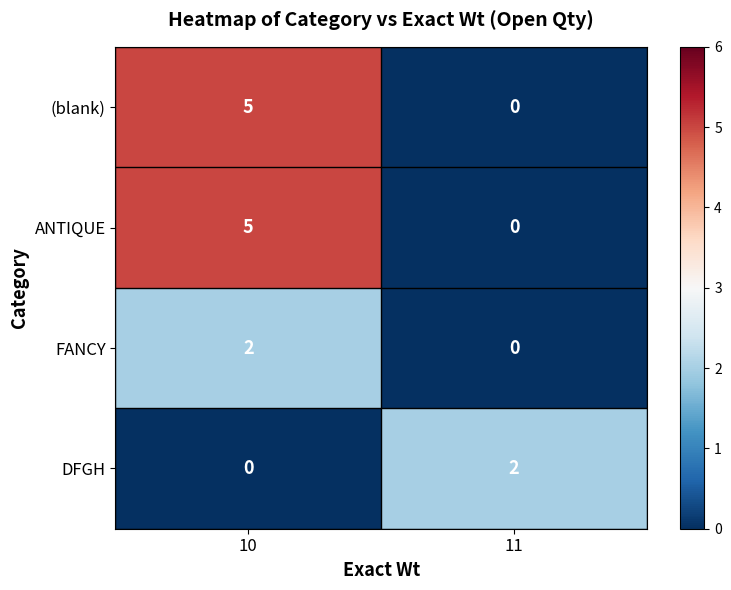

Reading left to right, what are all the values shown in this chart?

(blank): 10=5	11=0
ANTIQUE: 10=5	11=0
FANCY: 10=2	11=0
DFGH: 10=0	11=2